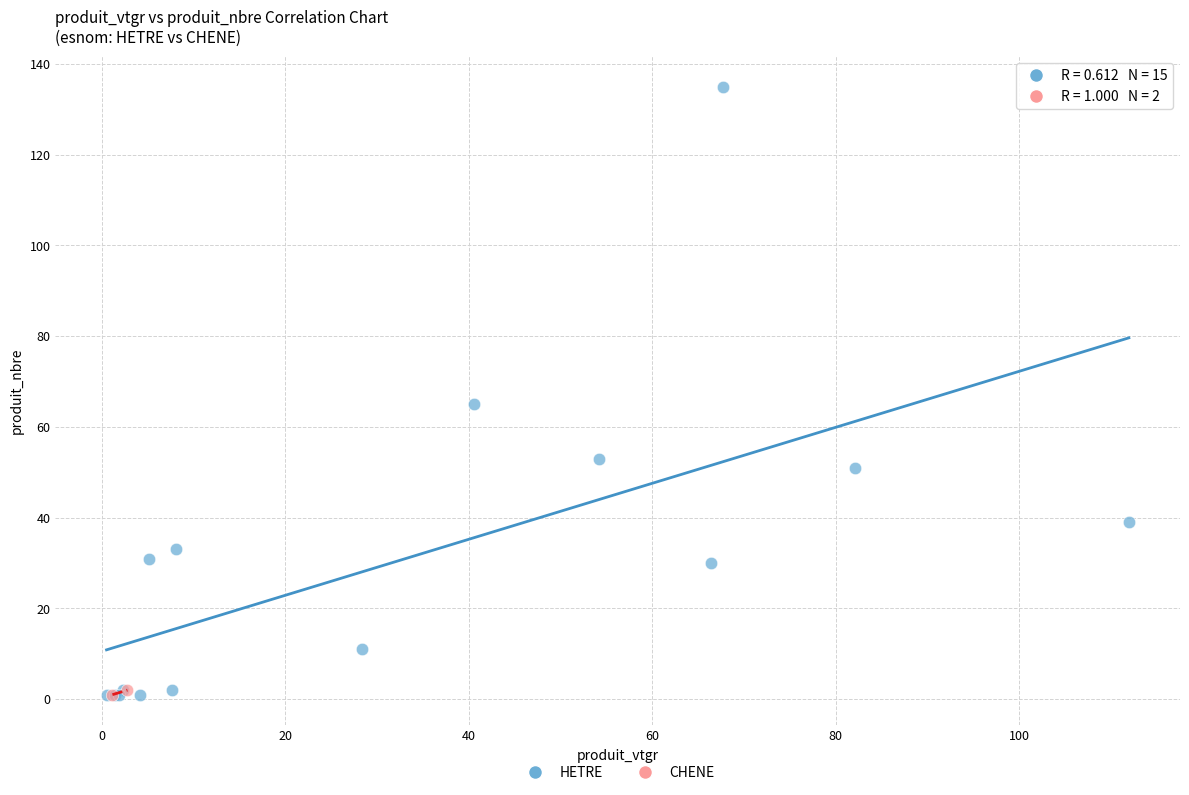

What are all the series names shown in the legend?

HETRE, CHENE